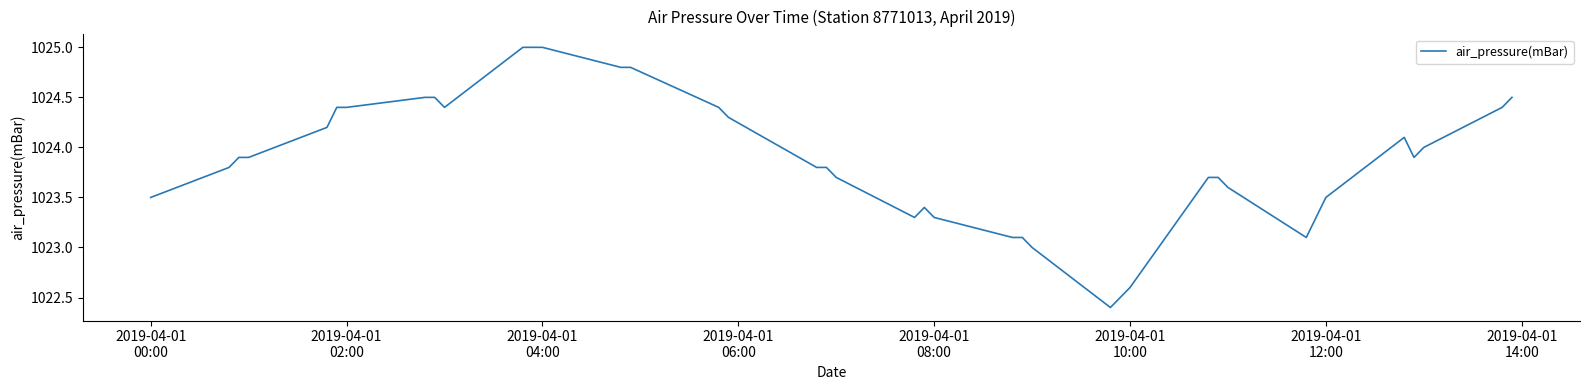

What is the minimum value shown in the chart?

1022.4